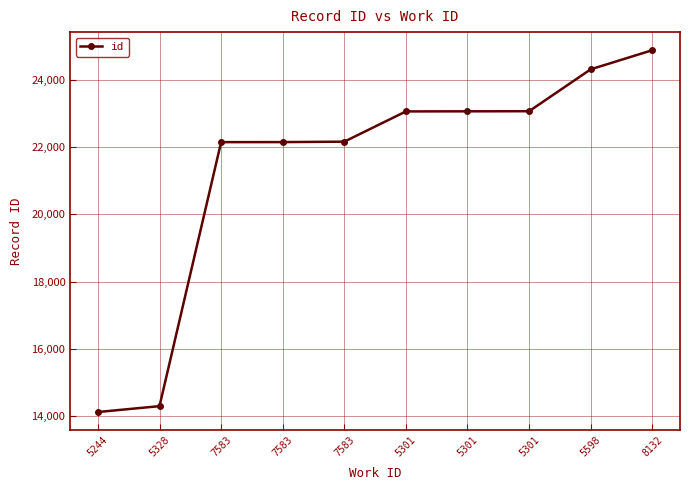

Reading left to right, what are all the values shown in this chart?

5244=14129	5328=14304	7583=22144	7583=22145	7583=22158	5301=23056	5301=23059	5301=23062	5598=24306	8132=24874